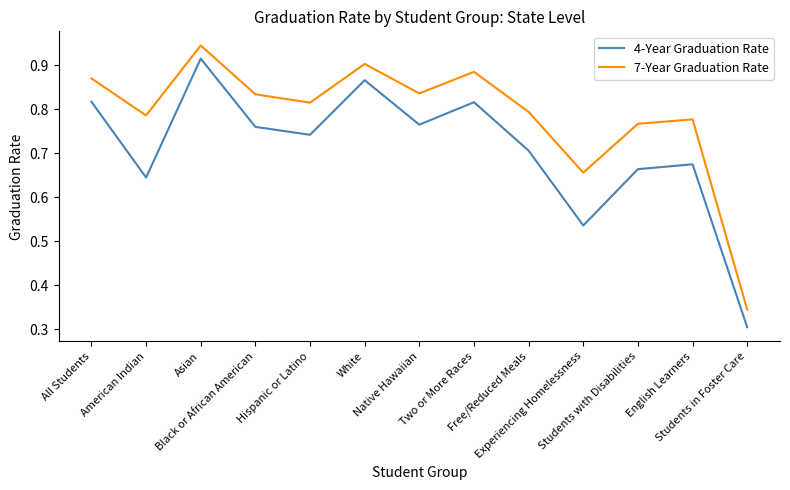

Which series changed the most between All Students and White?

4-Year Graduation Rate